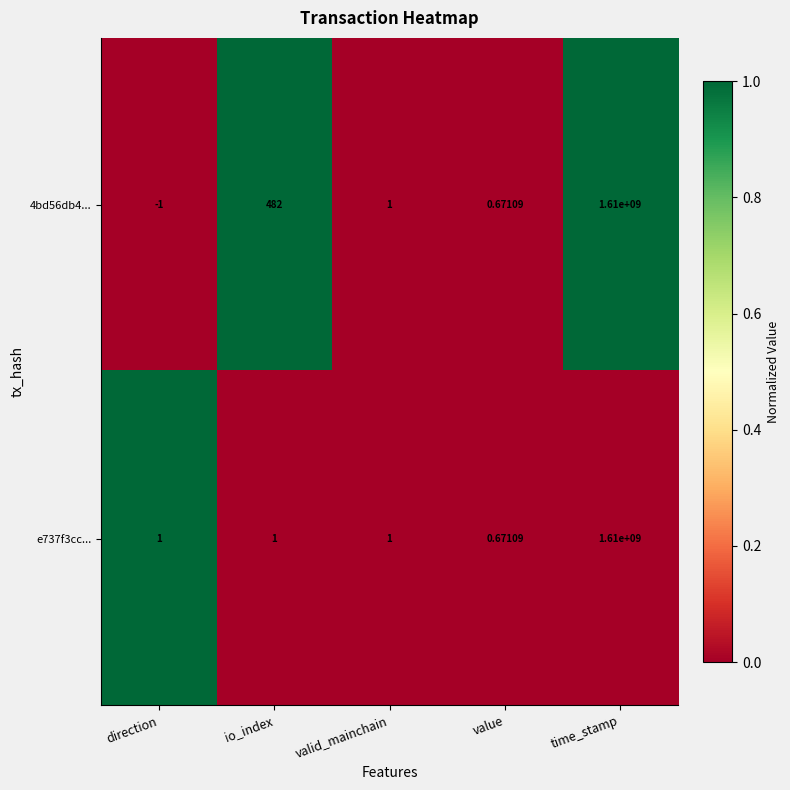

At which category is the sum across all series the highest?

time_stamp